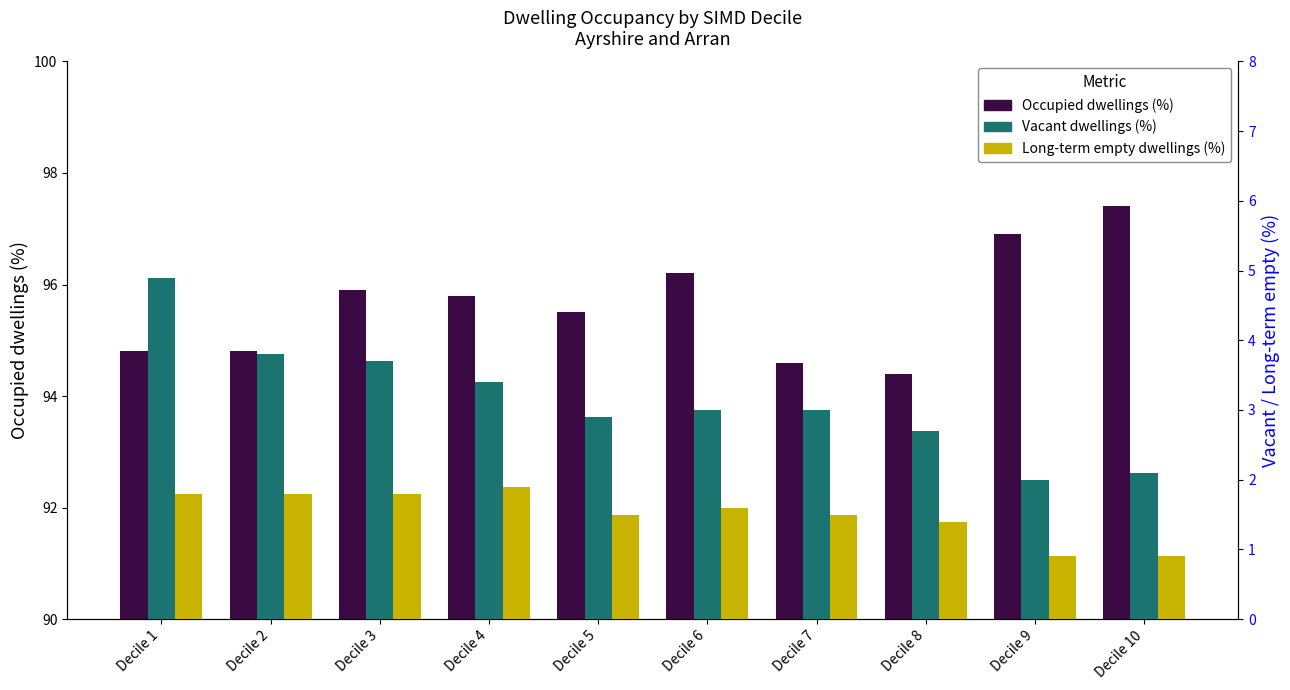

Which series has the widest spread of values?

Occupied dwellings (%)